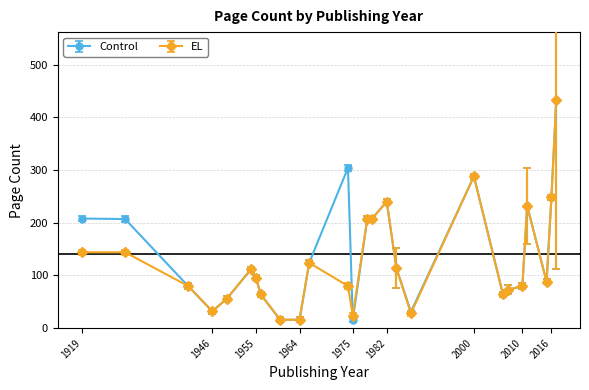

What is the value of the Control point at the 15th from the left?

208.0